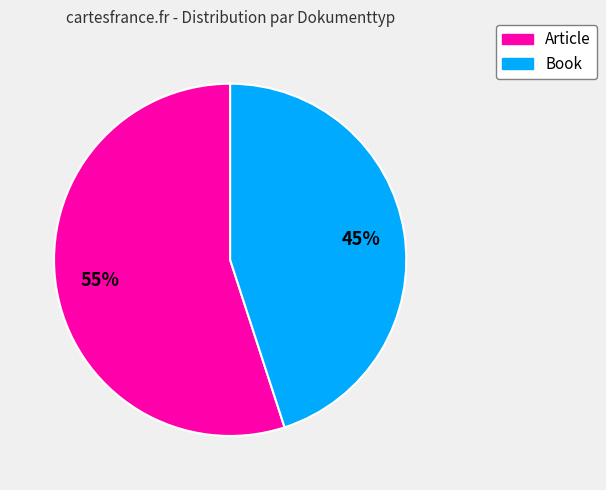

Which category has the smallest portion of the pie?

Book